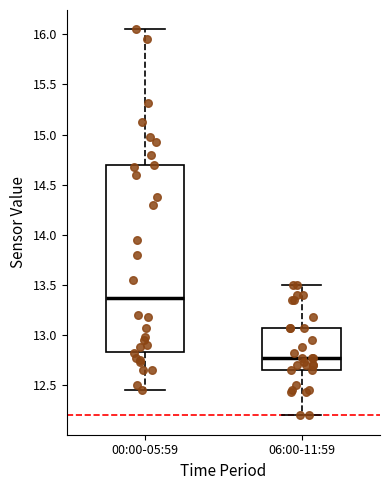

Where does the median line of the box for 06:00-11:59 sit on the y-axis? The values are not printed on the chart, so give them approximately, as read against the axis.

12.75